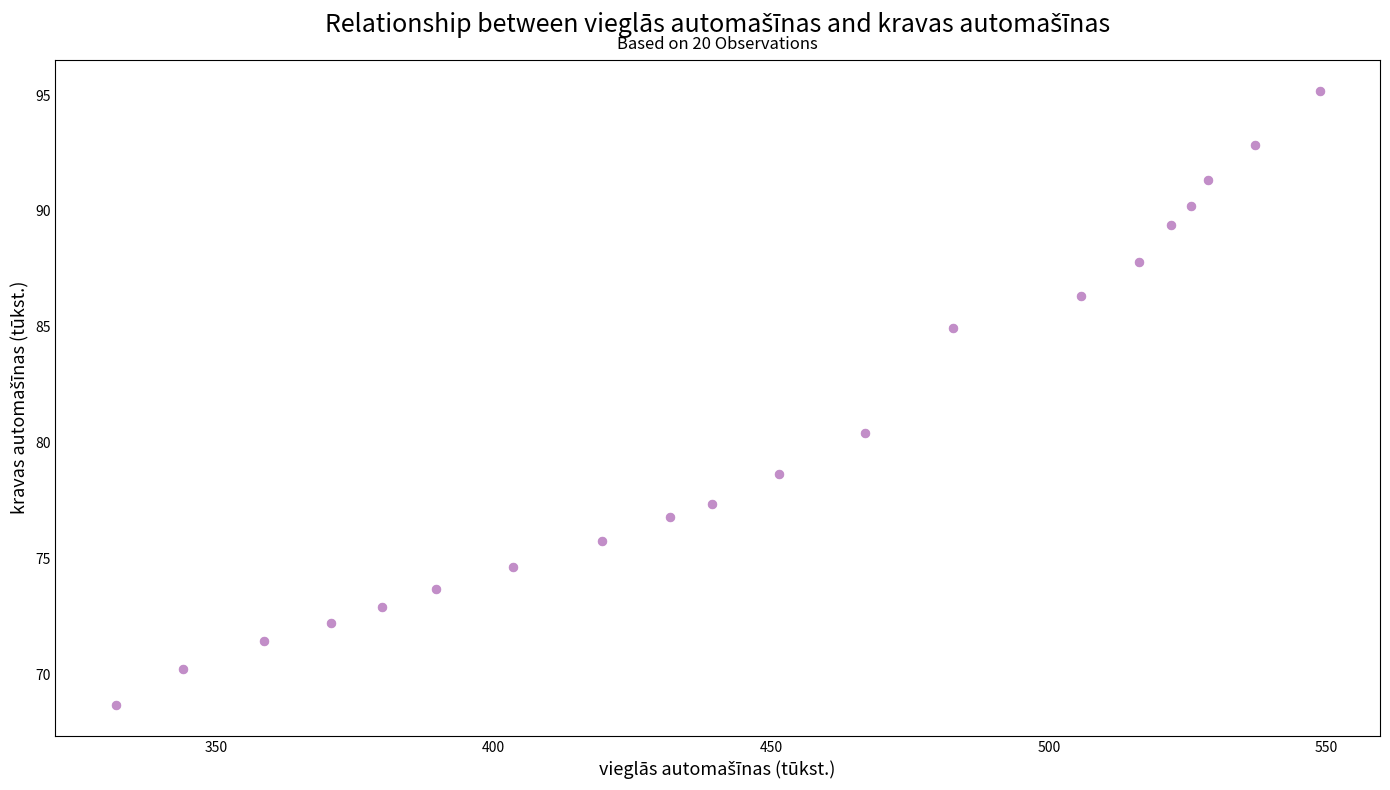

What is the range of Y values (max minus min)?

26.5